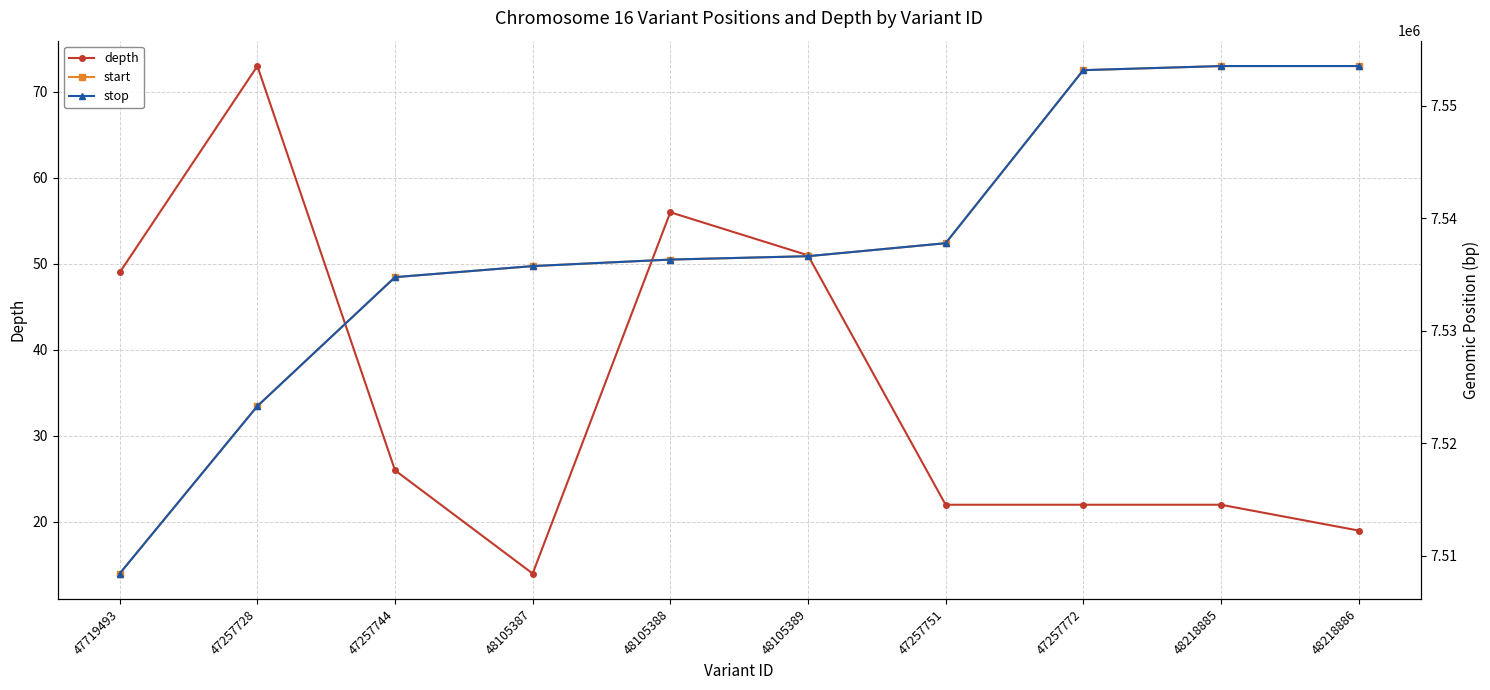

At which category is the sum across all series the highest?

48218885